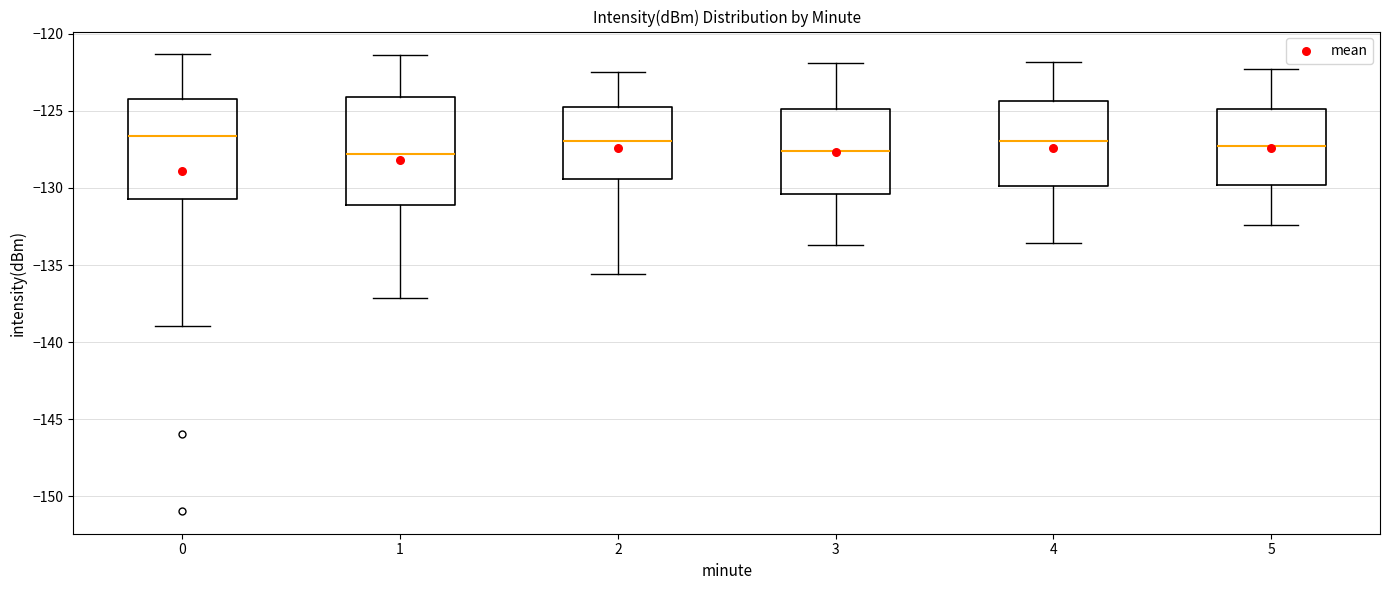

Where does the upper whisker of the box at x = 5 end on the y-axis? The values are not printed on the chart, so give them approximately, as read against the axis.

-122.5